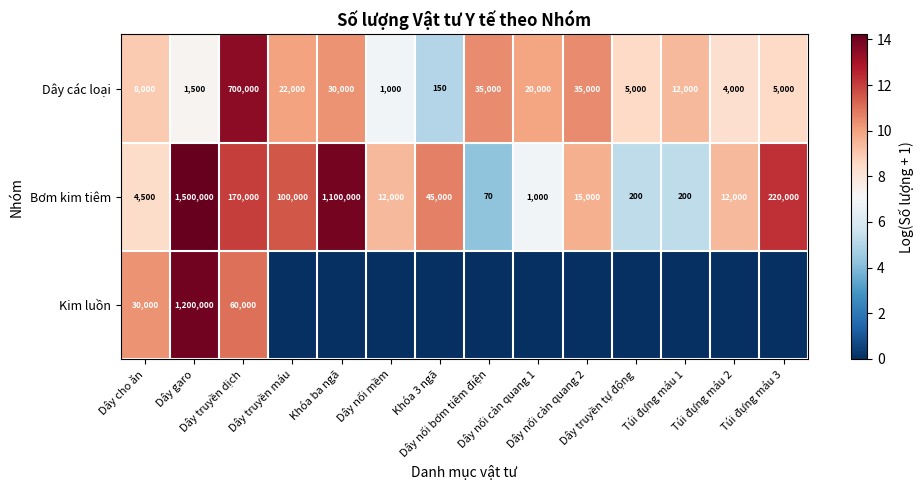

What is the minimum value for Dây các loại?

150